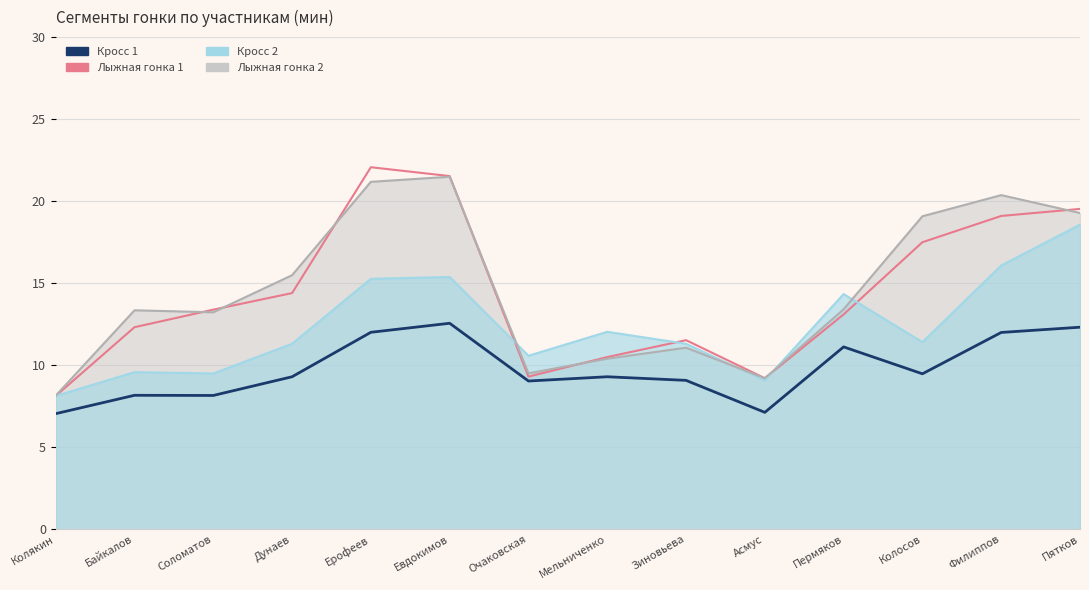

What is the value of the Кросс 1 point at the 13th from the left?

12.0